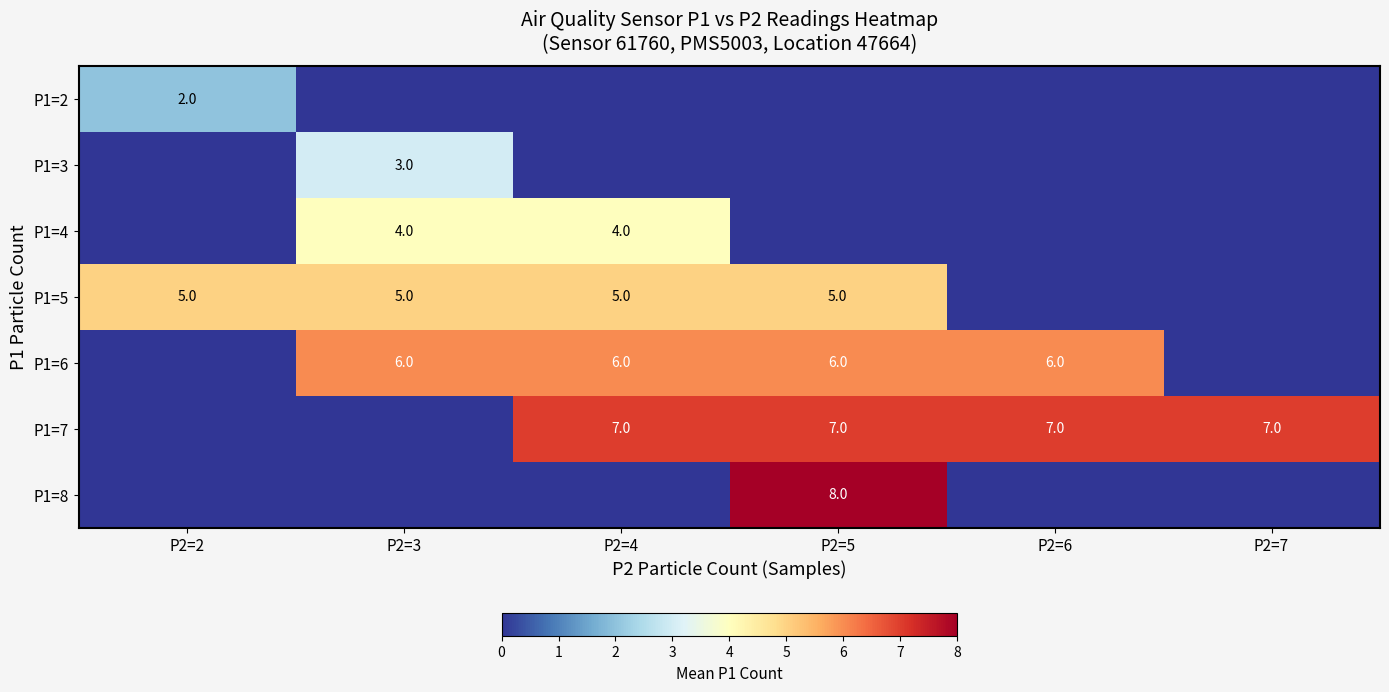

True or false: P1=5 has a value of 5 at P2=5.

True